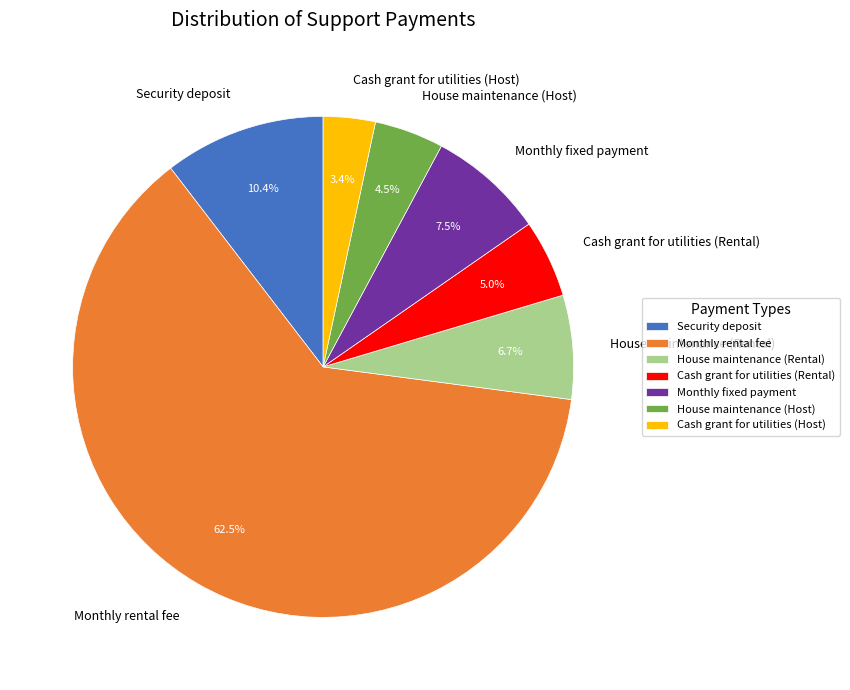

Rank the categories by value from lowest to highest.

Cash grant for utilities (Host), House maintenance (Host), Cash grant for utilities (Rental), House maintenance (Rental), Monthly fixed payment, Security deposit, Monthly rental fee